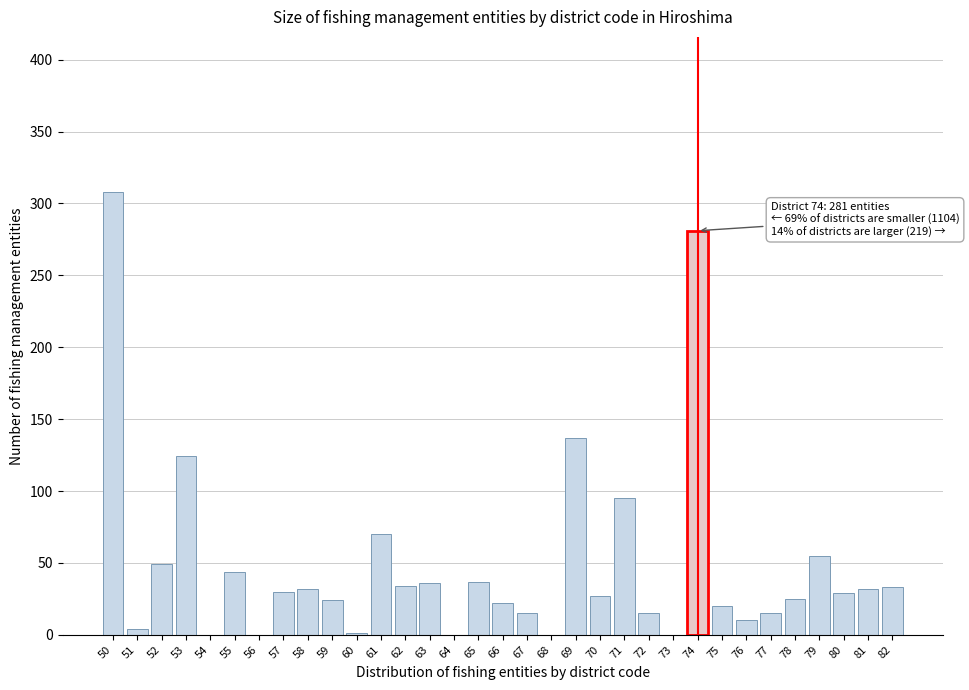

What is the change in value from 59 to 79?

+31